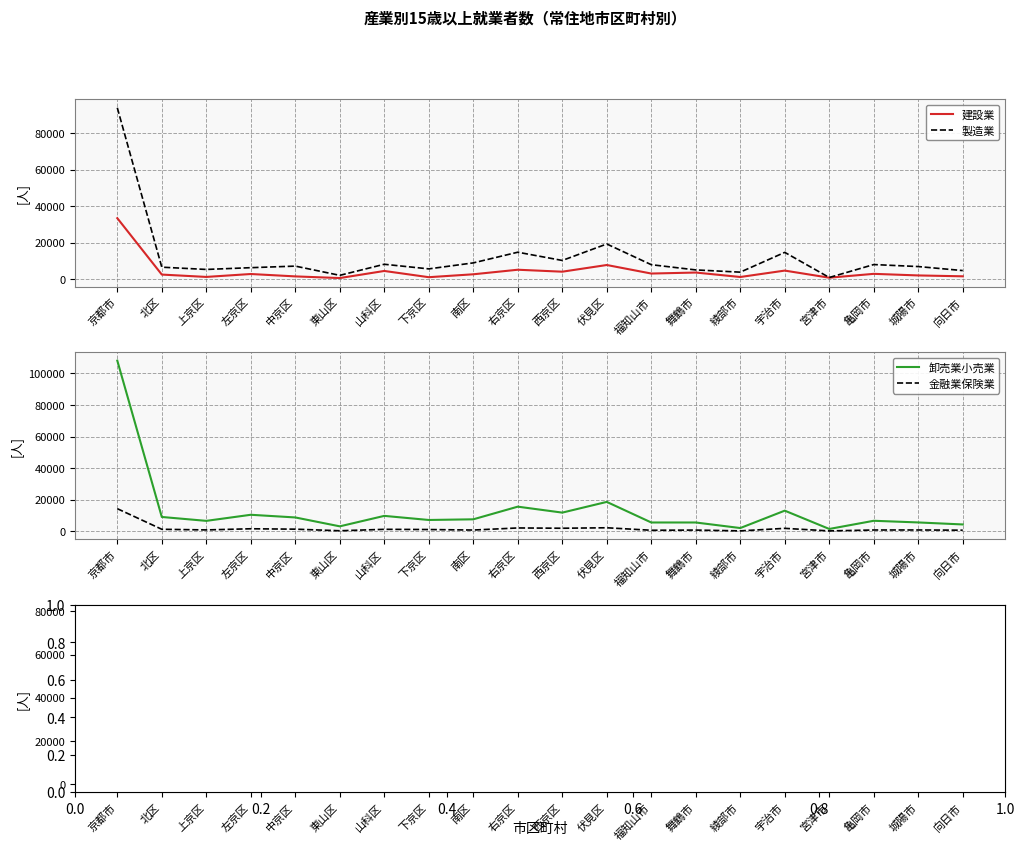

Where is the first local minimum for 不動産業物品賃貸業?

上京区